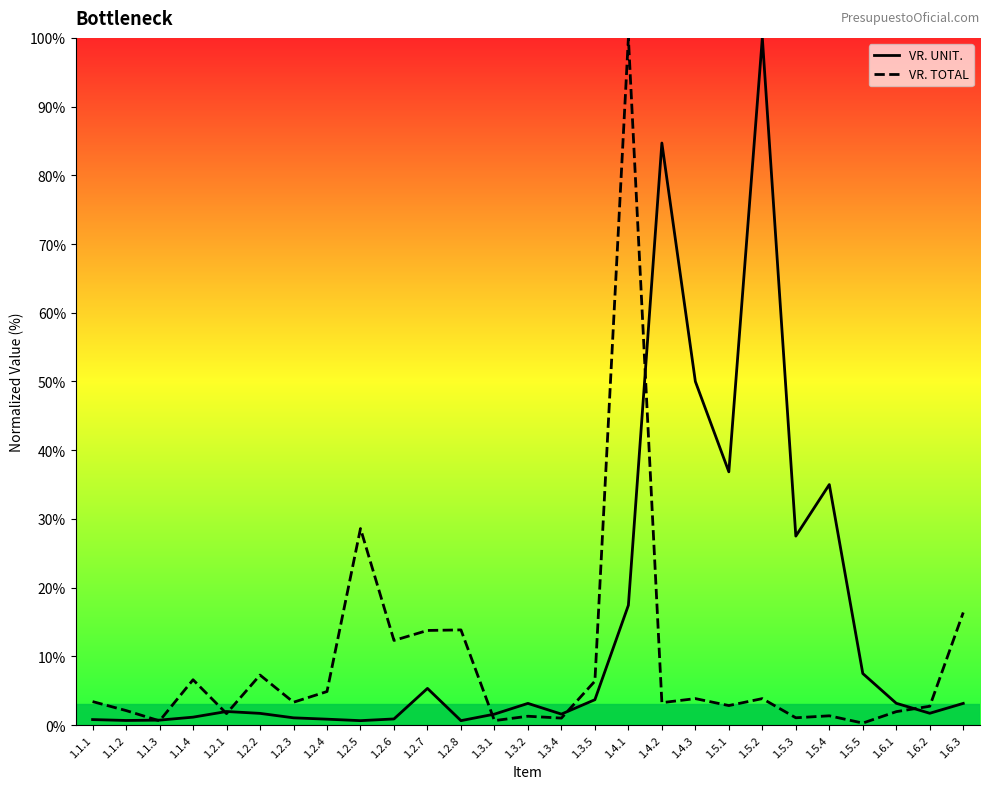

At which label does VR. TOTAL first exceed 3?

1.1.1